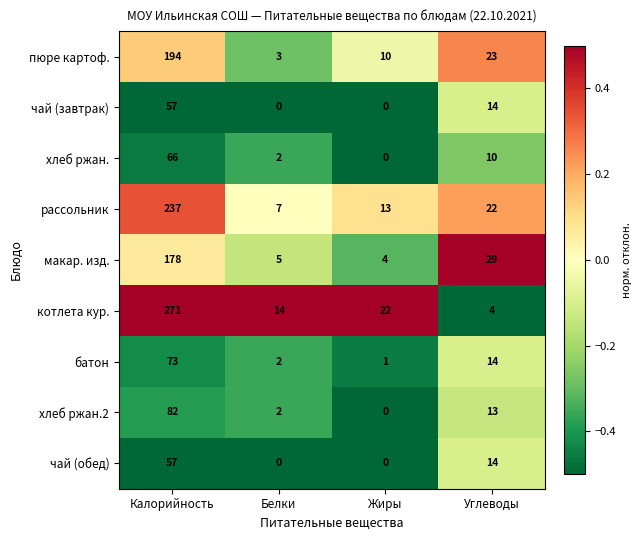

What is the total value across all series at Калорийность?

1215